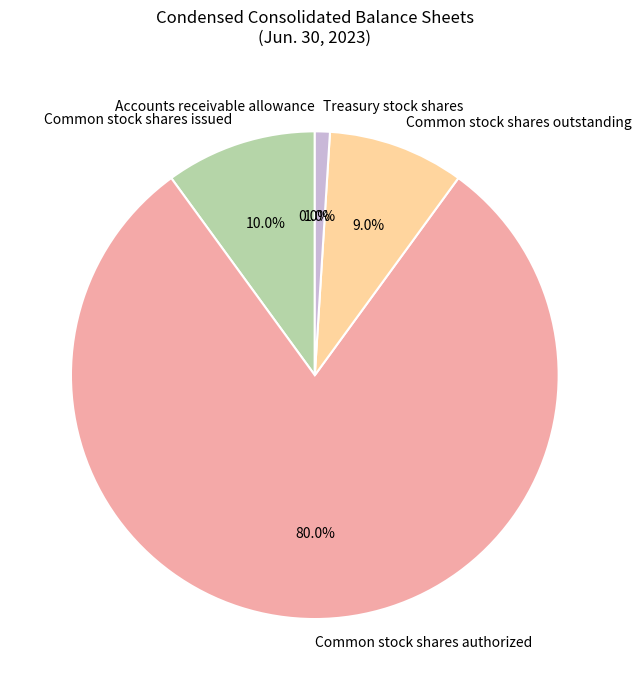

Do Common stock shares issued and Treasury stock shares together represent more than half of the pie?

No